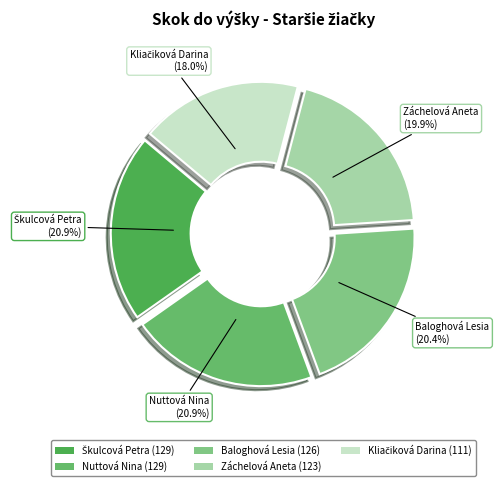

Approximately how many times larger is the value at Kliačiková Darina compared to Nuttová Nina?

0.9